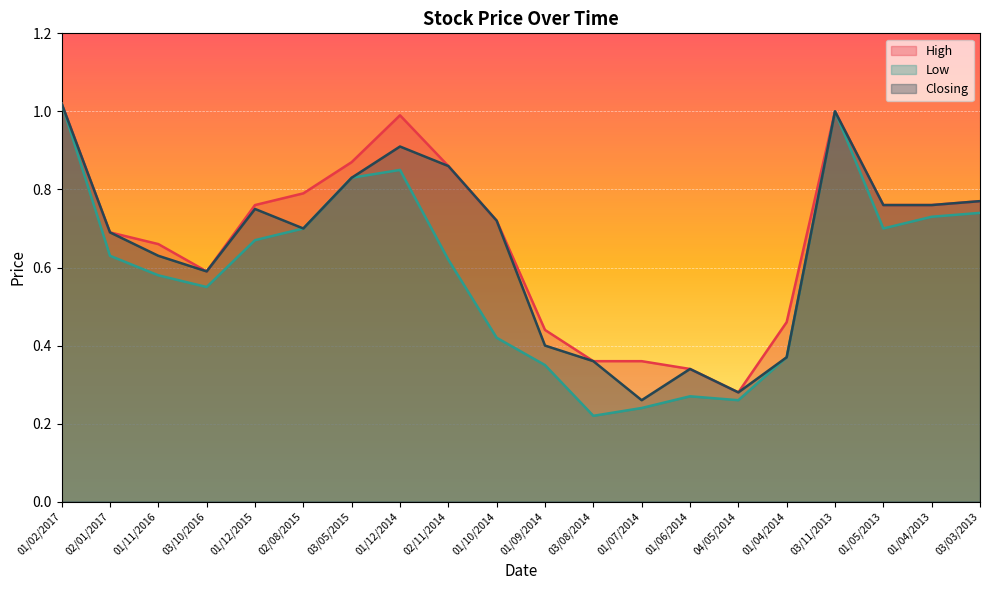

What is the approximate value of High at 03/05/2015?

0.9